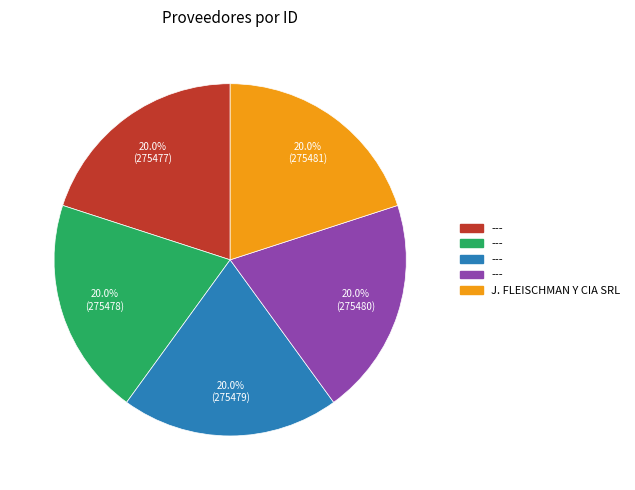

Is there a majority slice in this chart?

No